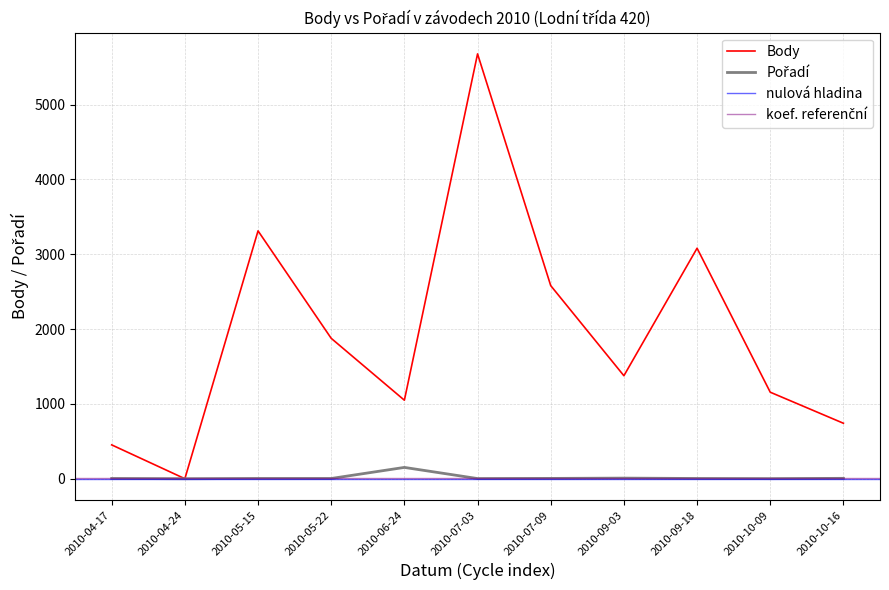

List the series in order of their peak value, highest first.

Body, Pořadí